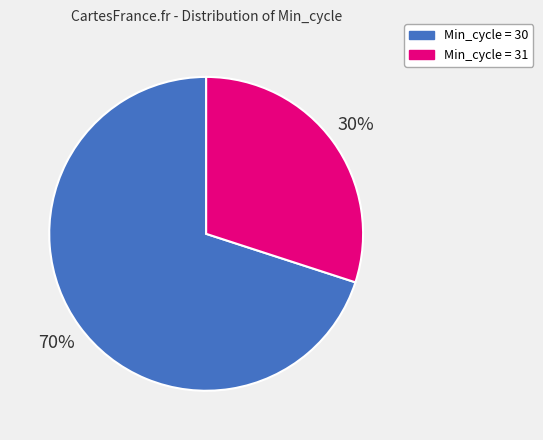

How many segments does this pie chart have?

2